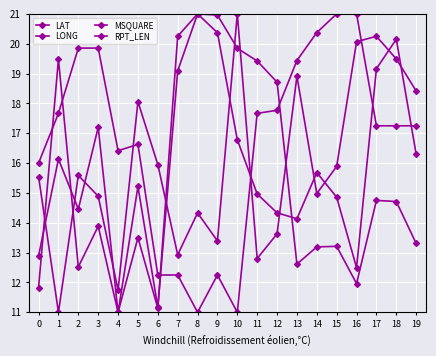

How many distinct data groups are displayed?

4